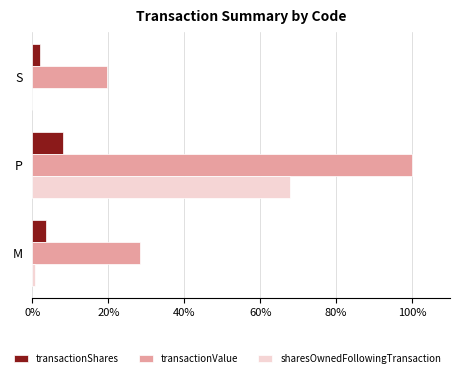

At which category is the sum across all series the highest?

P